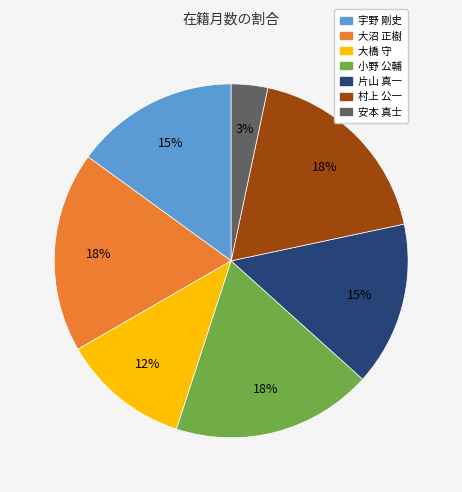

To the nearest percent, what is the average slice percentage?

14%